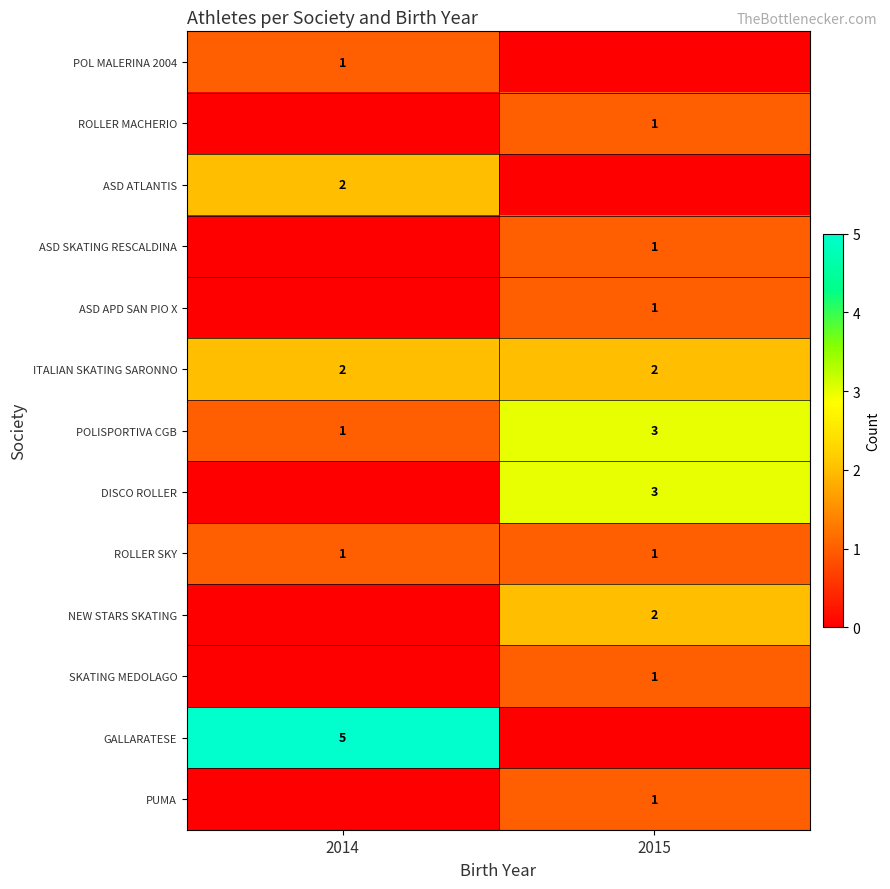

What is the difference between the maximum and minimum values in the POLISPORTIVA CGB series?

2